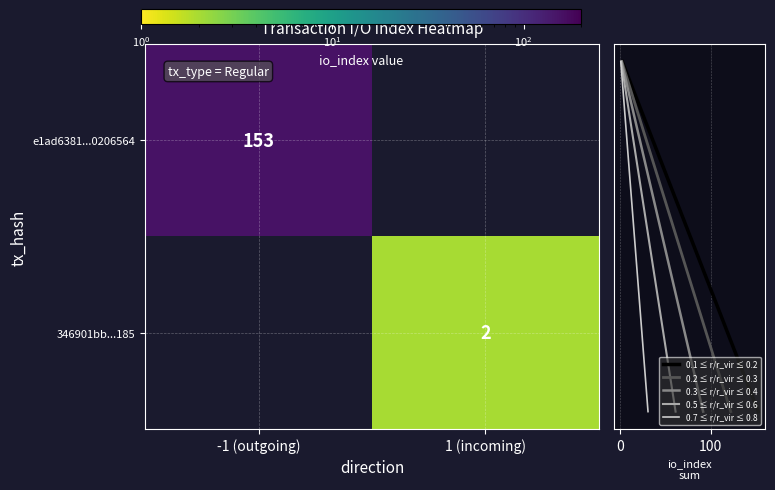

The 0.7 ≤ r/r_vir ≤ 0.8 series shows -0.5 at -1 (outgoing). True or false?

False